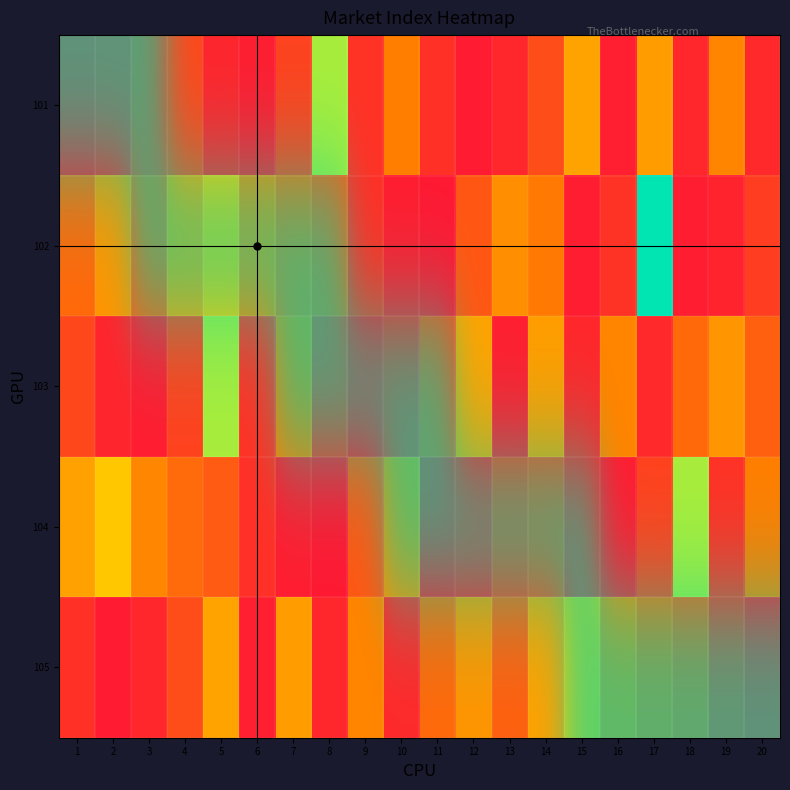

Reading left to right, what are all the values shown in this chart?

101: 177	305	854	1043	366	181	939	5026	640	2173	610	159	396	1164	2863	246	2762	403	2306	434
102: 1765	2610	1563	2833	3512	2333	1789	1464	587	193	100	1399	2474	2089	198	644	6414	177	305	854
103: 1043	366	181	939	5026	640	2173	610	159	396	1164	2863	246	2762	403	2306	434	1765	2610	1563
104: 2833	3512	2333	1789	1464	587	193	100	1399	2474	177	305	854	1043	366	181	939	5026	640	2173
105: 610	159	396	1164	2863	246	2762	403	2306	434	1765	2610	1563	2833	3512	2333	1789	1464	587	193